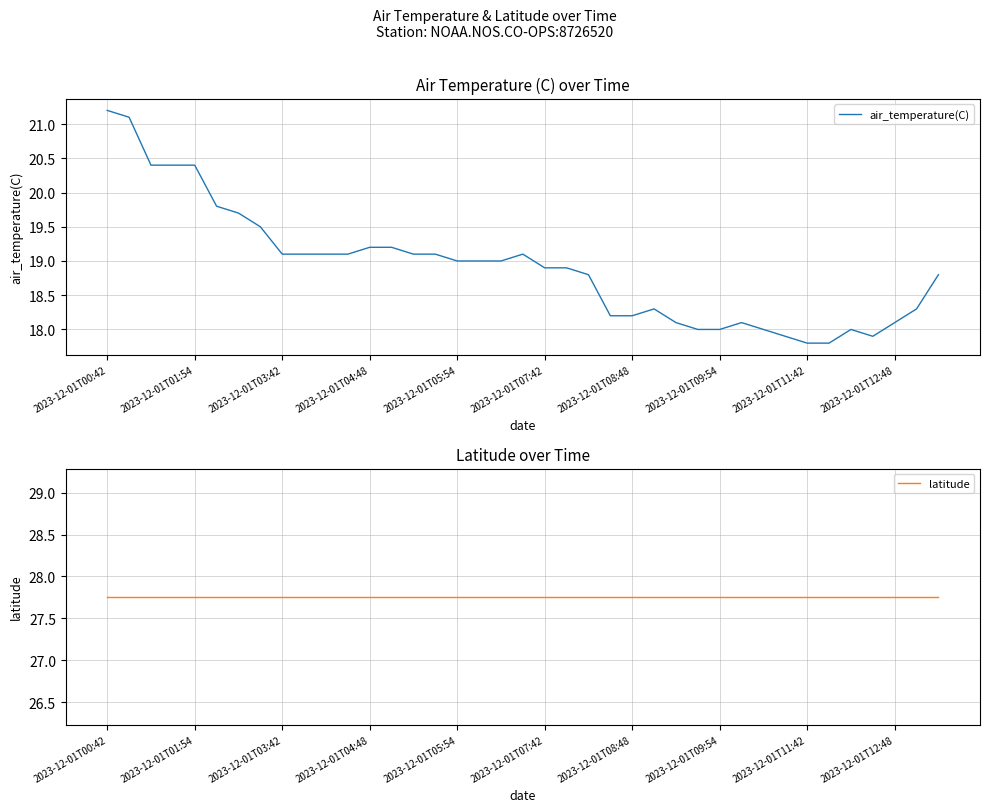

Which series has the widest spread of values?

air_temperature(C)